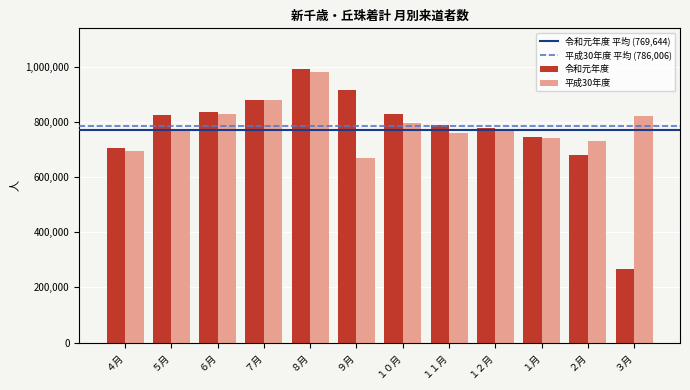

What is the approximate value of 平成30年度 at ５月?

771615